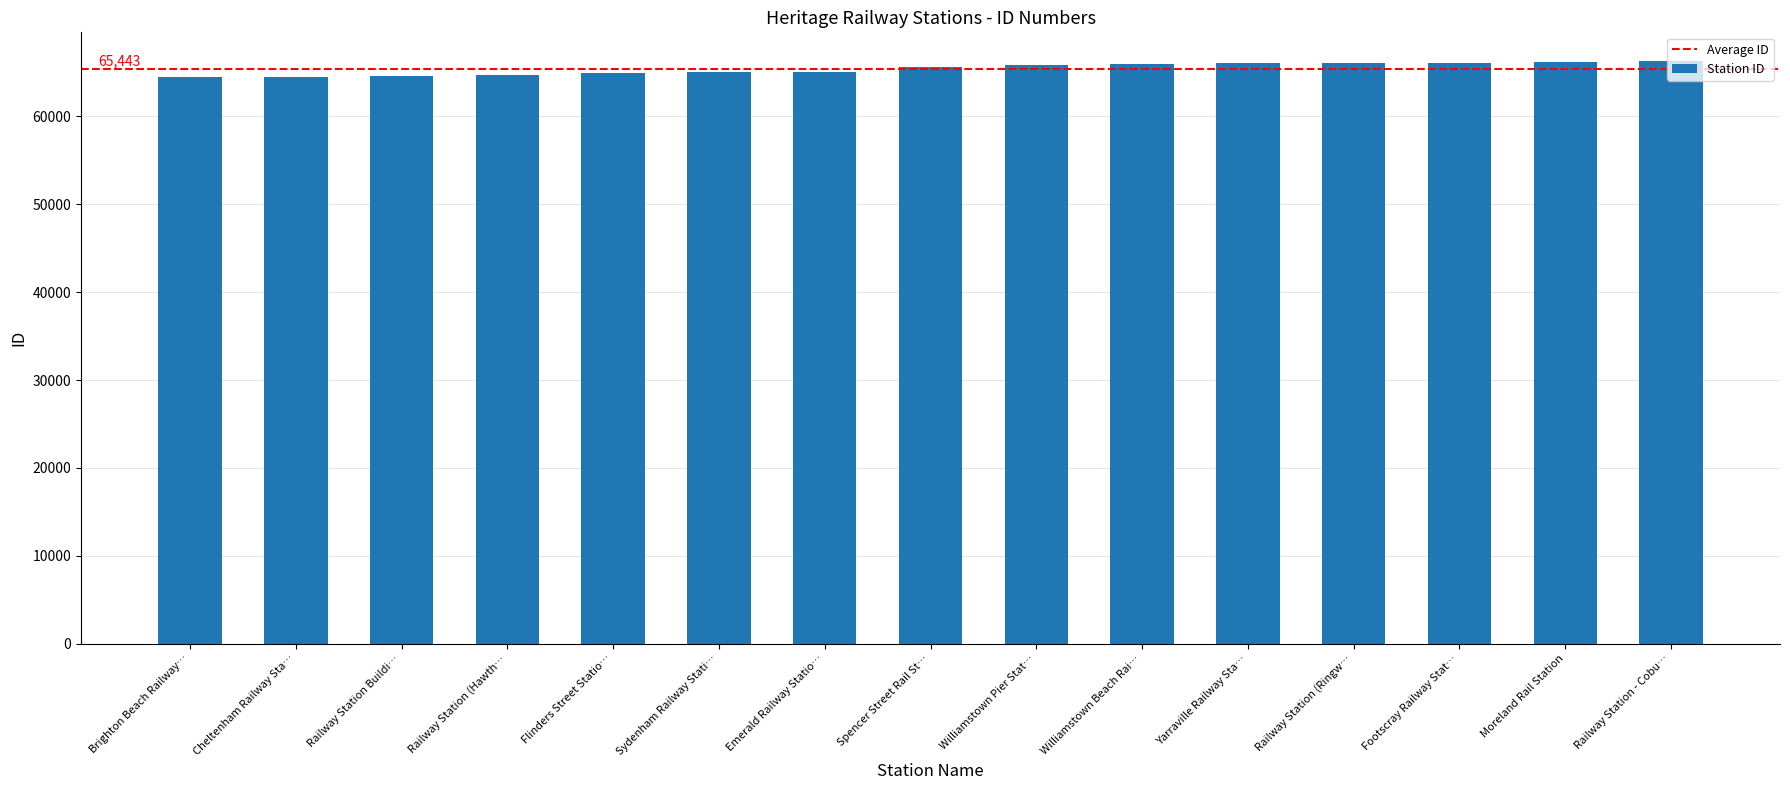

What is the ratio of the value at Spencer Street Rail St… to the value at Emerald Railway Statio…?

1.0